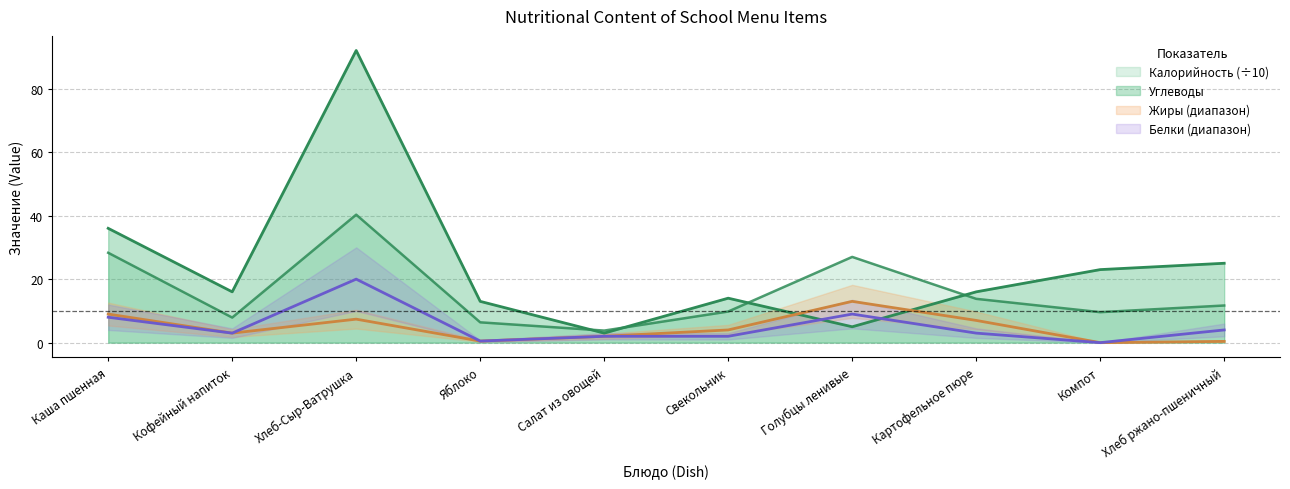

How many values in the Калорийность series exceed 11?

5